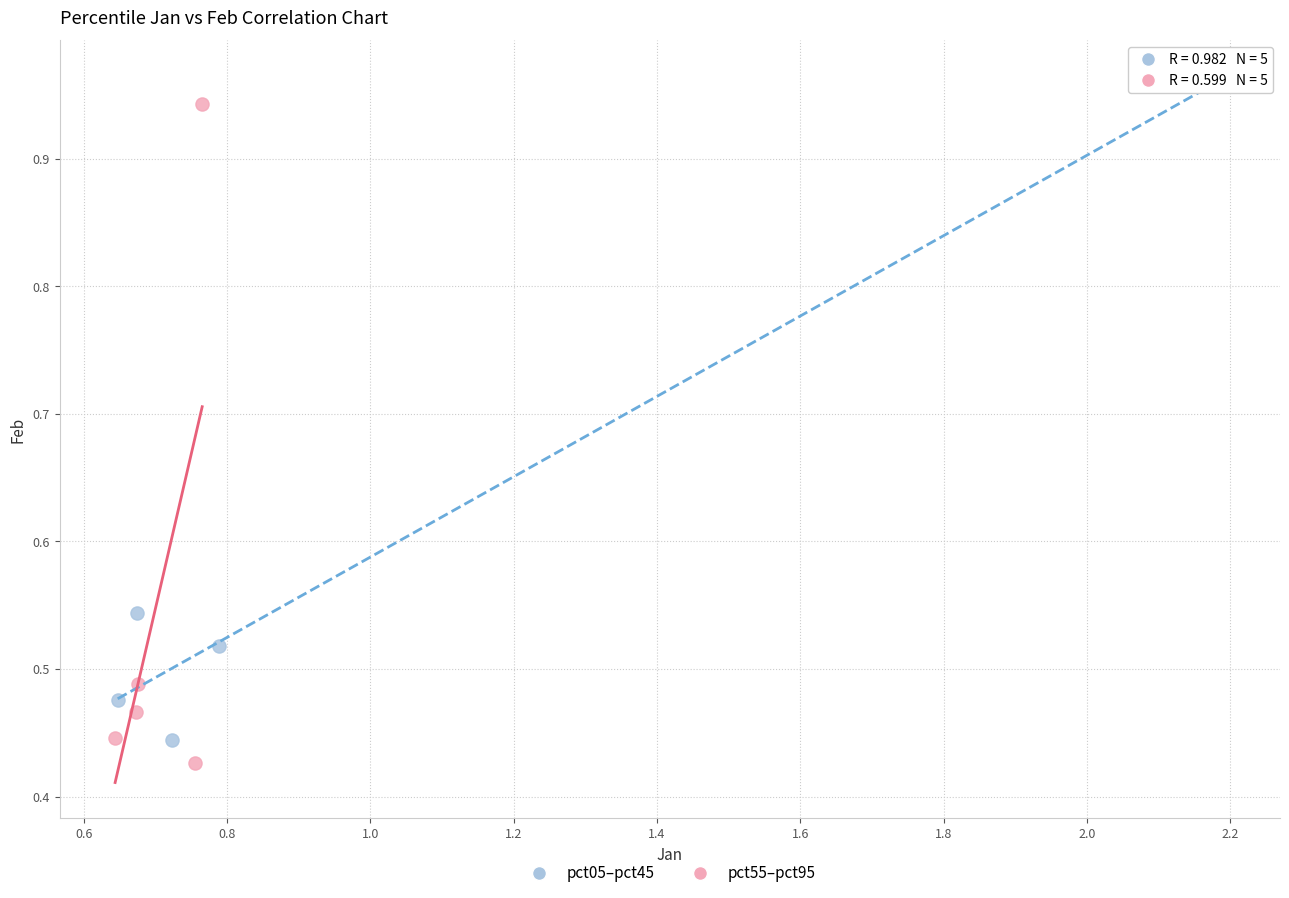

What are all the series names shown in the legend?

pct05–pct45, pct55–pct95